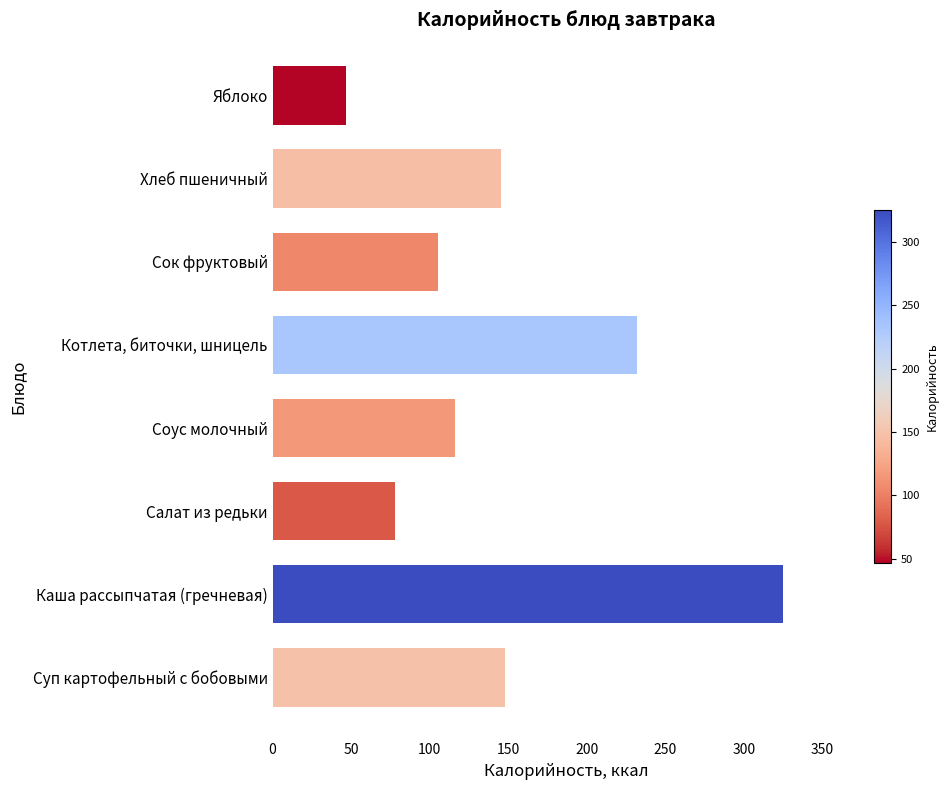

Count the number of values greater than 145.

4